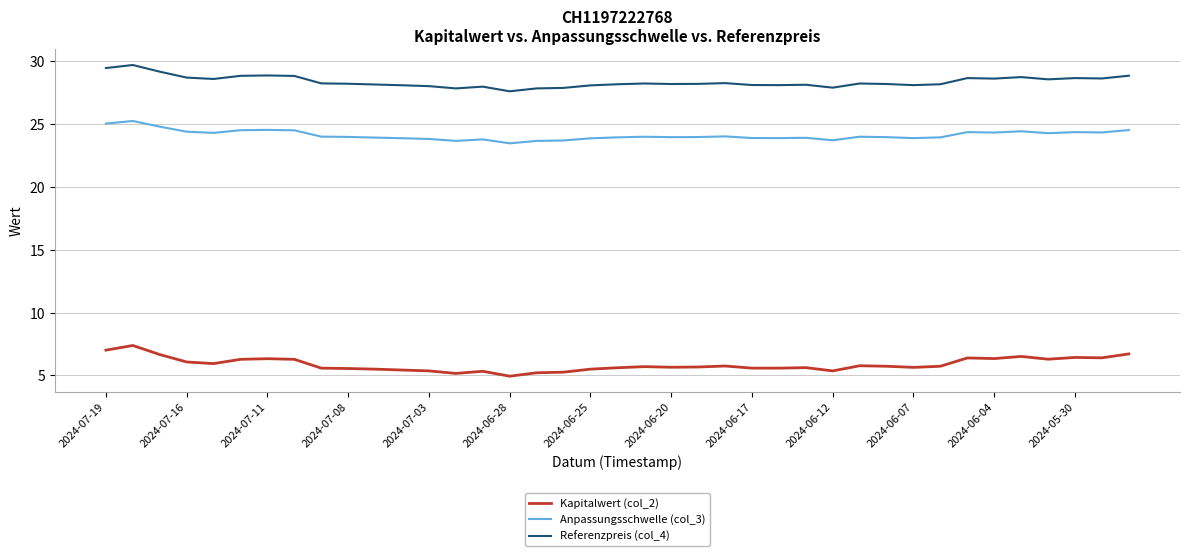

List the series in order of their overall mean, lowest first.

Kapitalwert (col_2), Anpassungsschwelle (col_3), Referenzpreis (col_4)